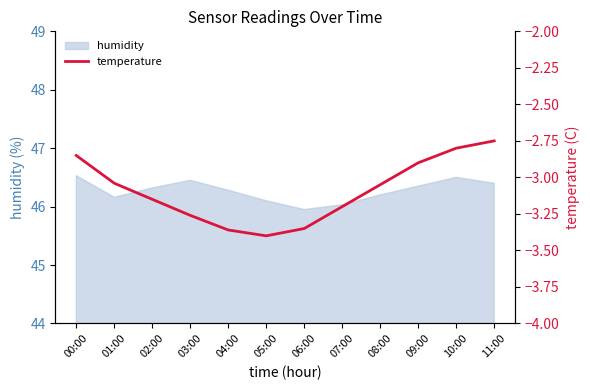

At which category does the chart reach its peak across all series?

11:00